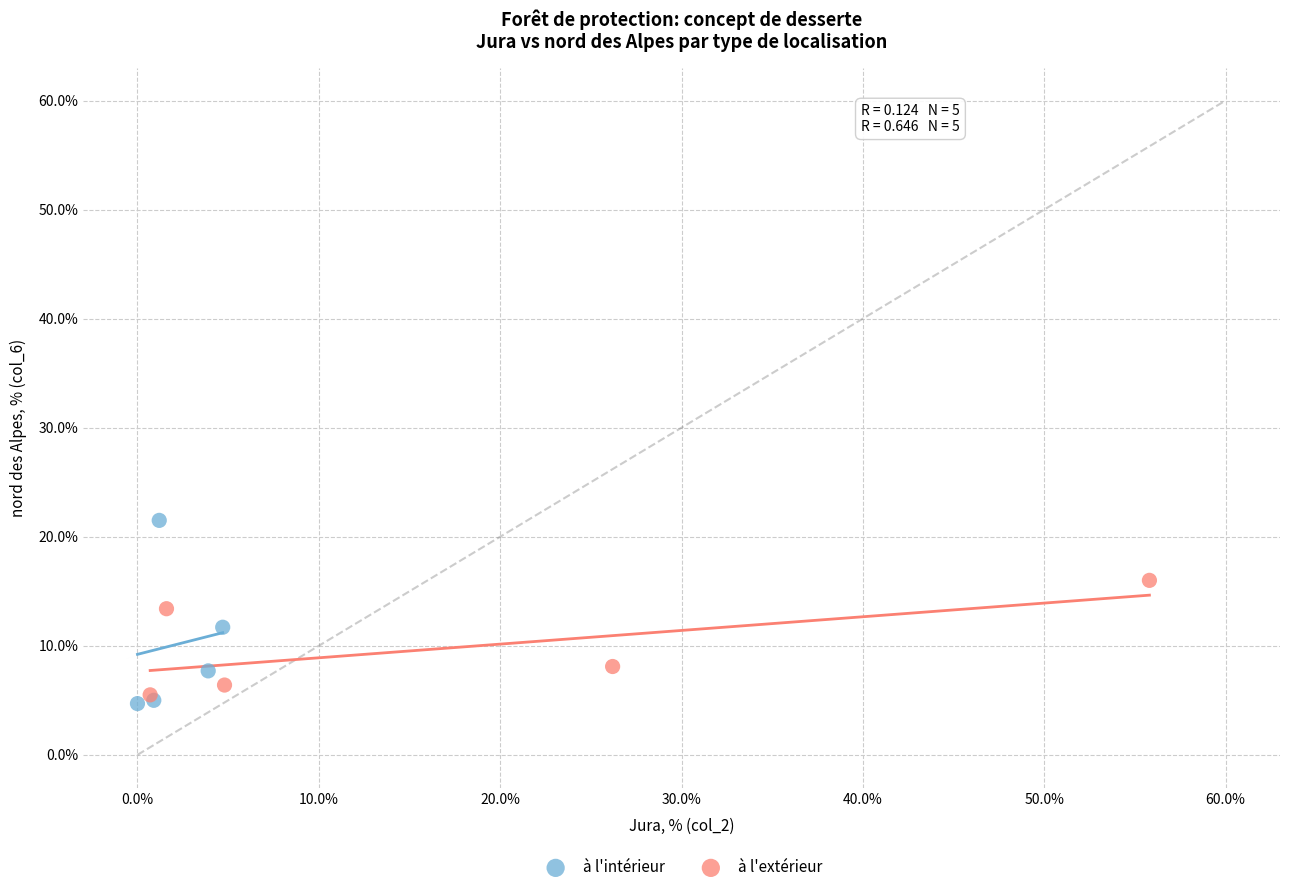

Which series reaches the maximum Y coordinate?

à l'intérieur